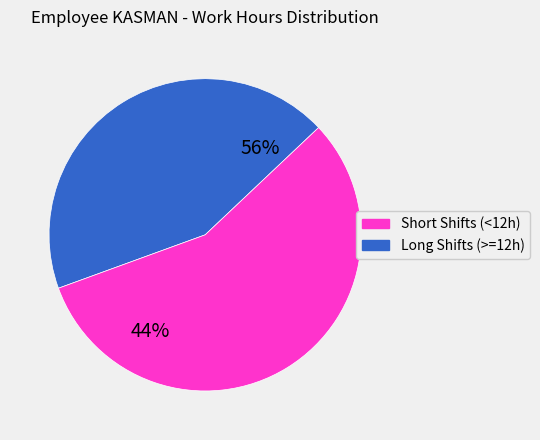

Does Day 23 account for over 50% of the chart?

No